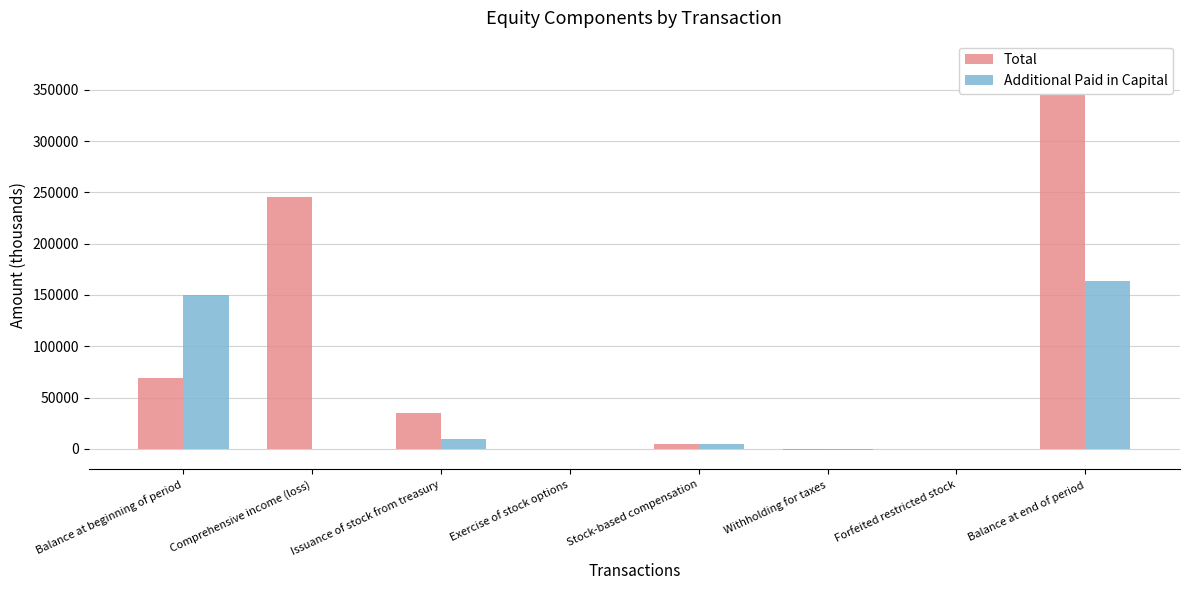

How many bars are there in total?

16